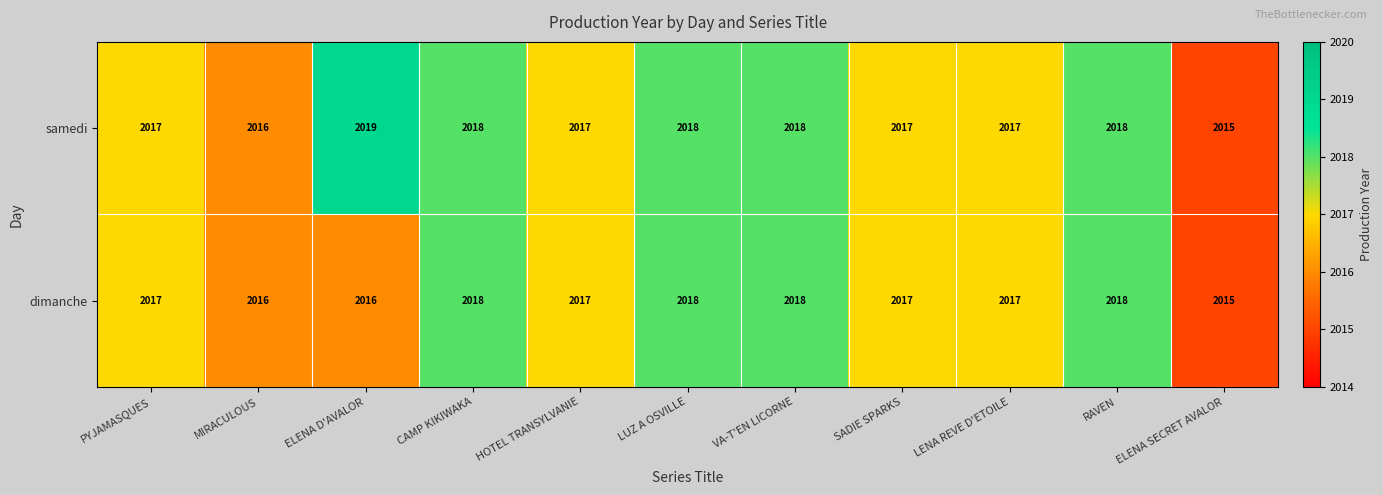

Count the samedi values in the range 2017 to 2018.

8